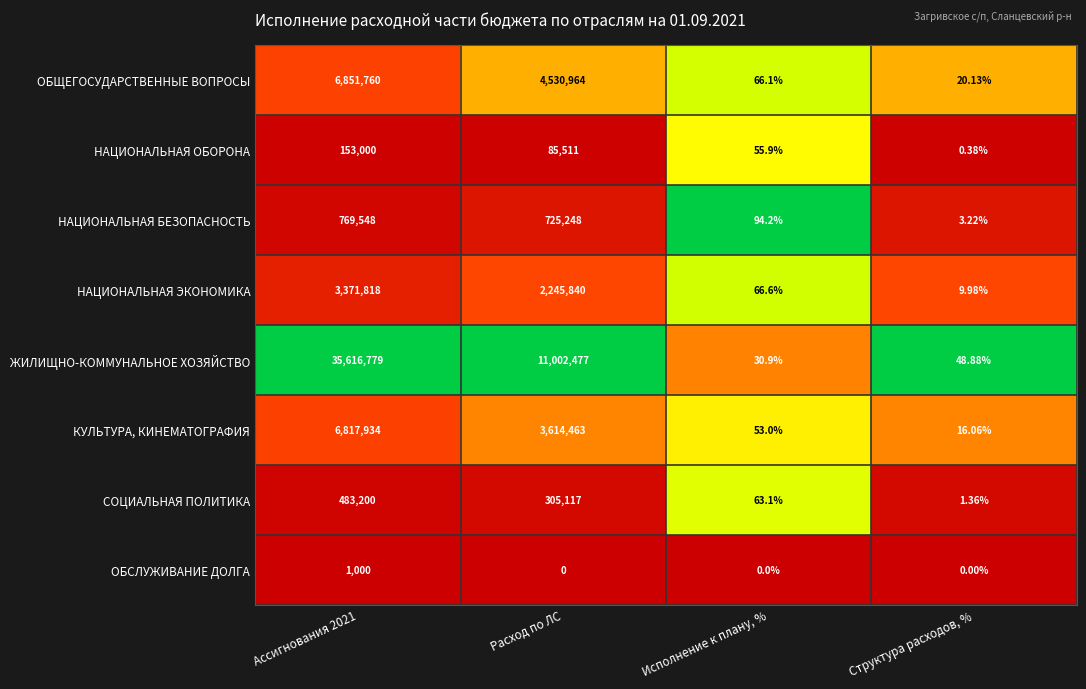

What is the total value across all series at Исполнение к плану, %?

429.8